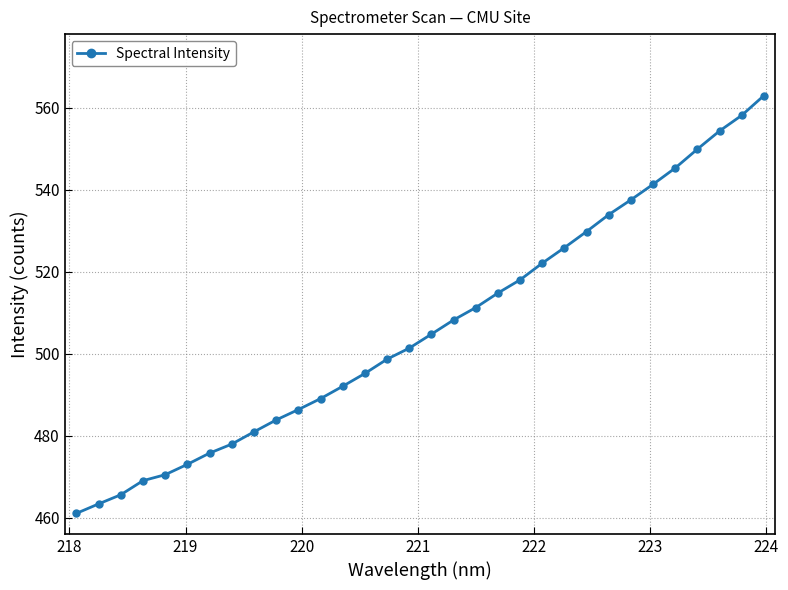

What is the sum of all values?

16201.1